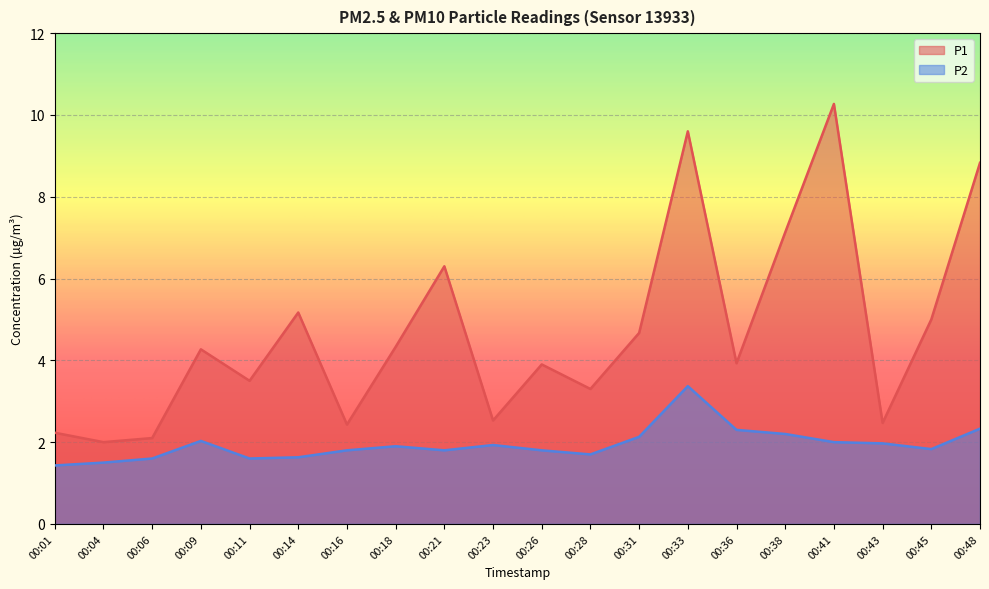

What is the highest value of the P1 series?

10.3